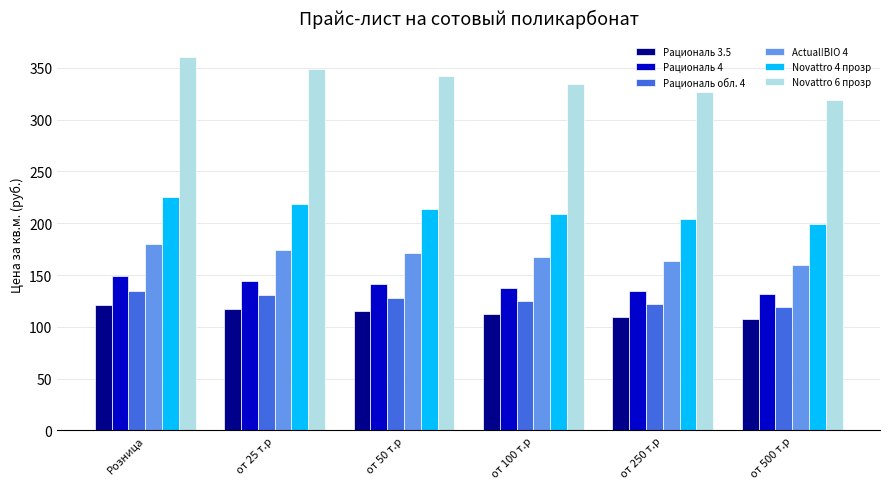

Is it true that Actual!BIO 4 equals 65.4 at от 25 т.р?

False